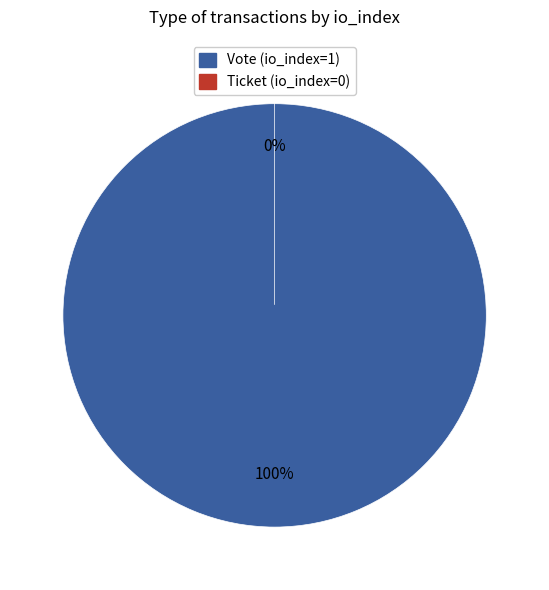

The Vote (io_index=1) slice represents 99% of the pie. True or false?

False